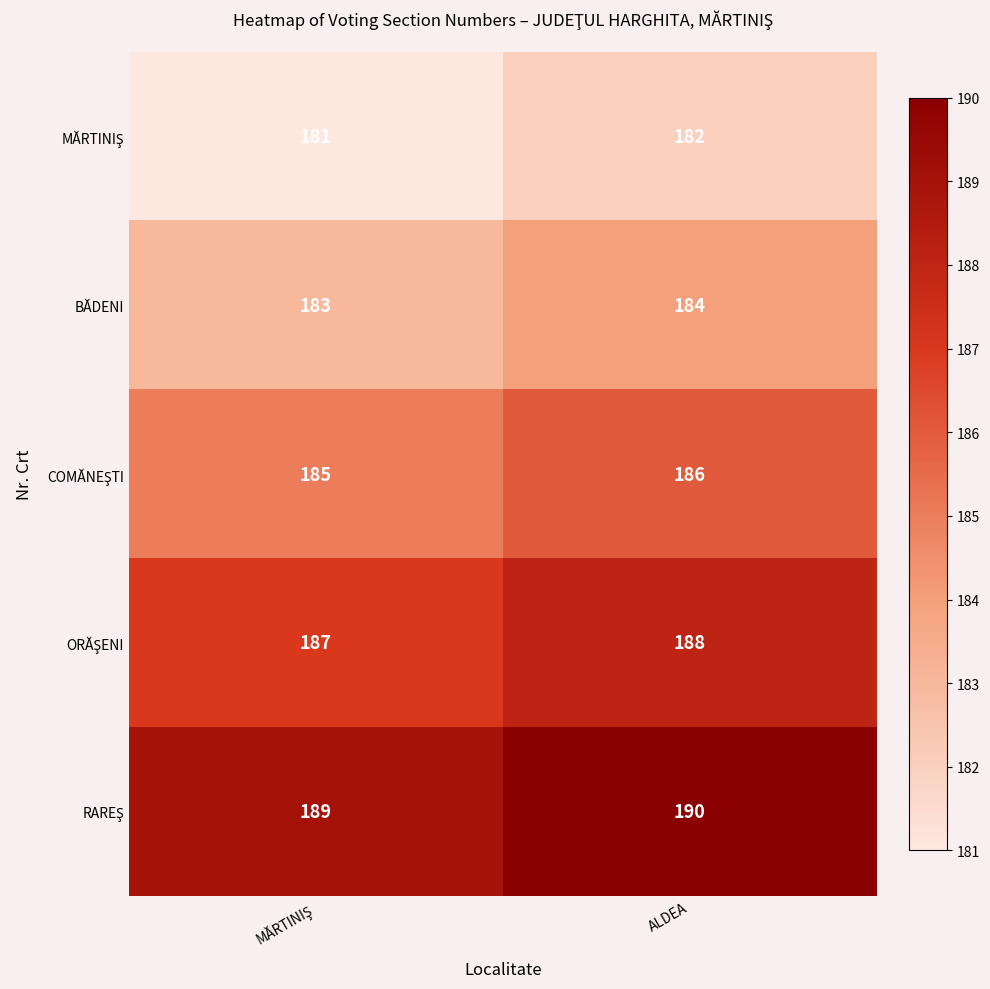

What is the total value across all series at ALDEA?

930